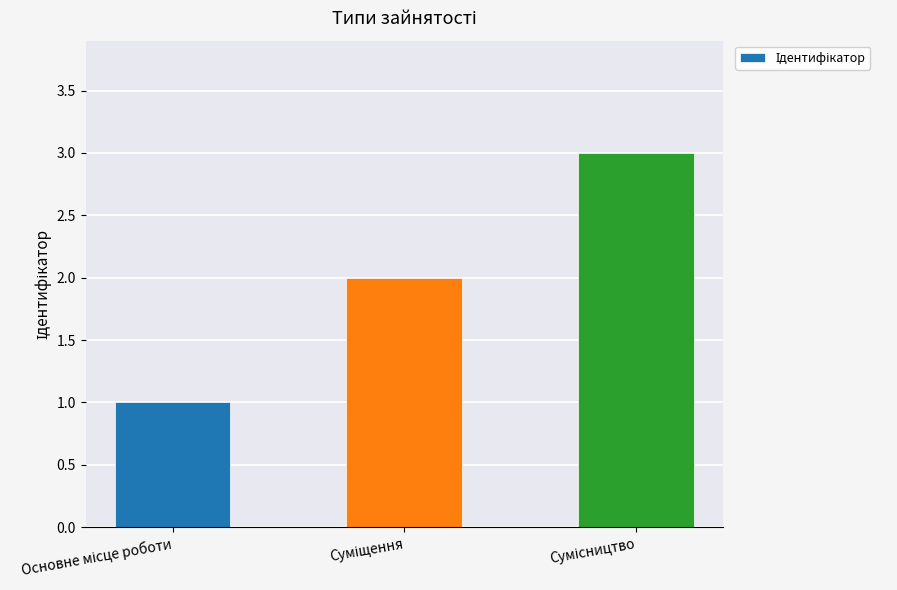

What is the smallest value displayed?

1